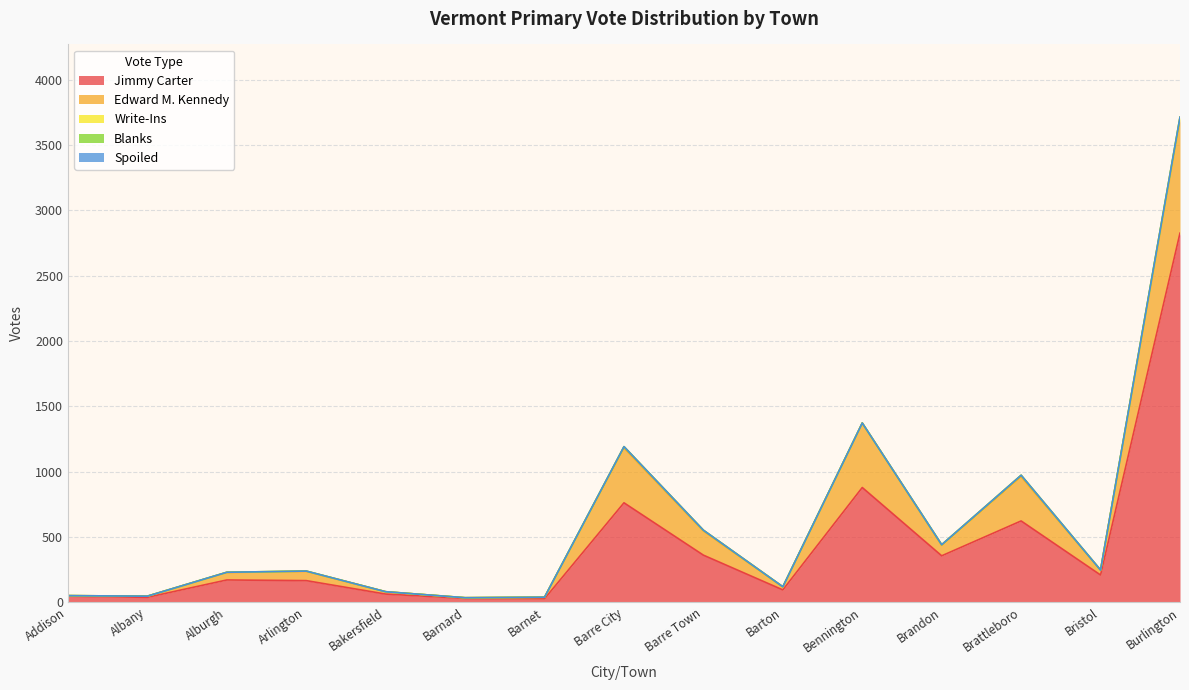

The value of Edward M. Kennedy at Bakersfield is 18. True or false?

True